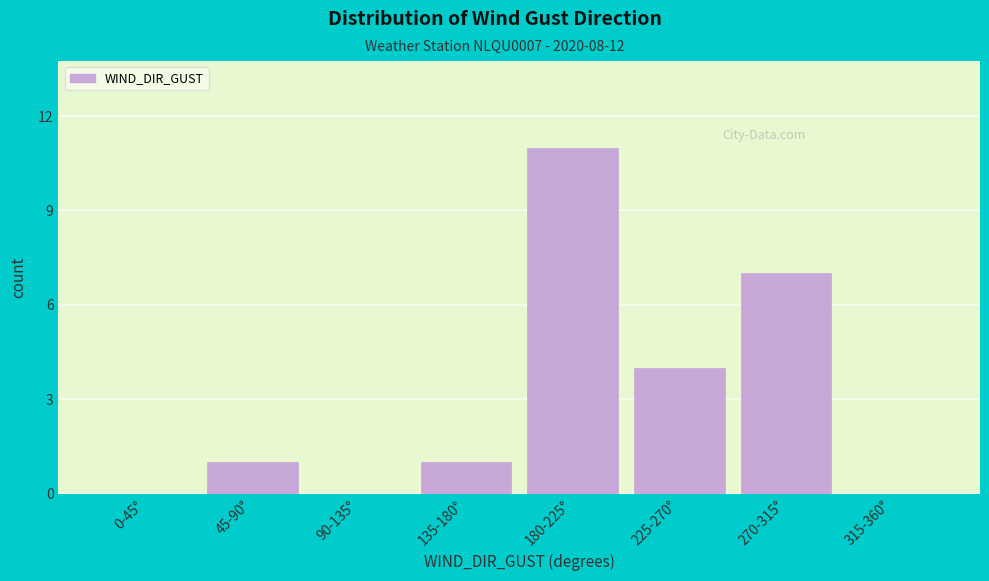

Reading right to left, what are all the values shown in this chart?

315-360°=0	270-315°=7	225-270°=4	180-225°=11	135-180°=1	90-135°=0	45-90°=1	0-45°=0